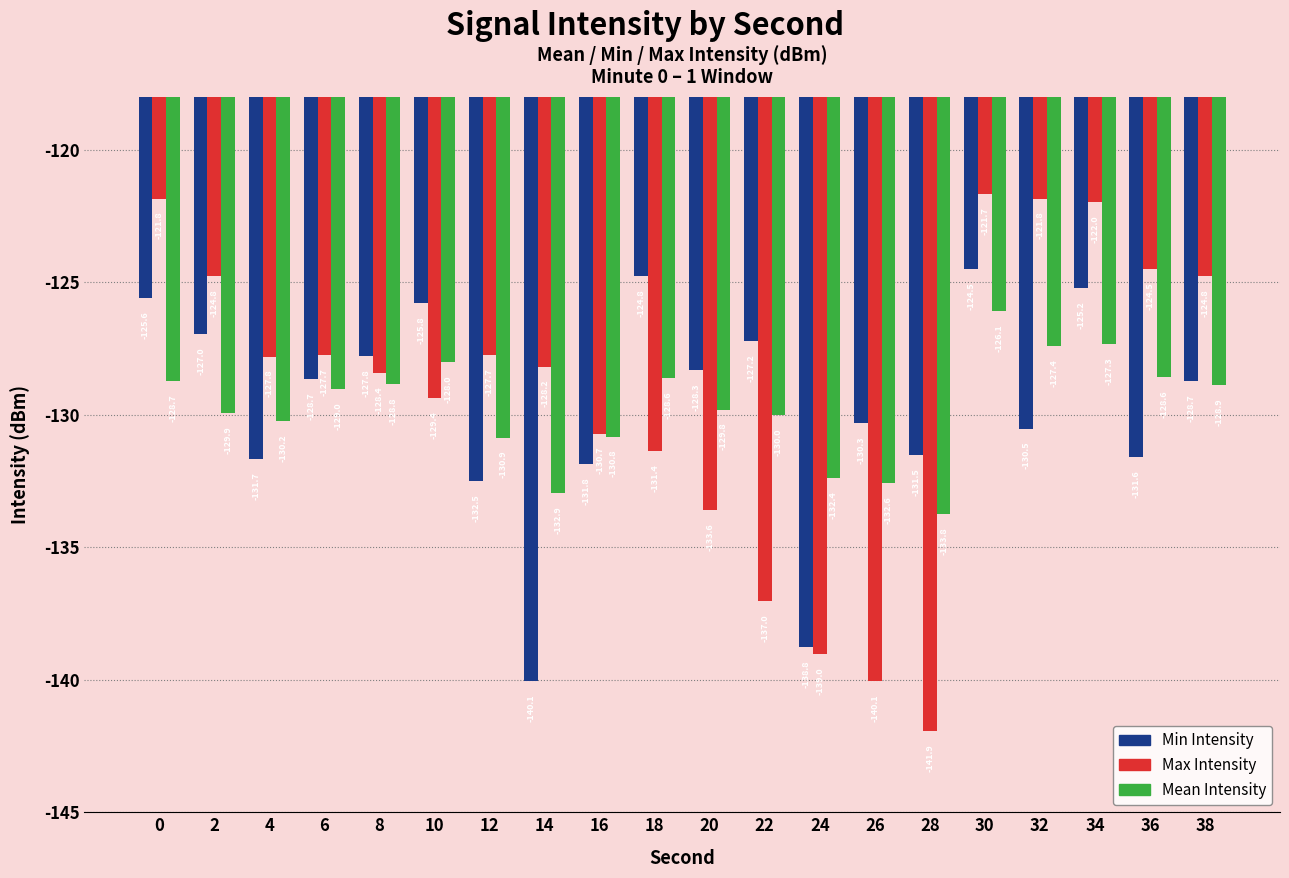

What is the total value across all series at 32?

-379.8